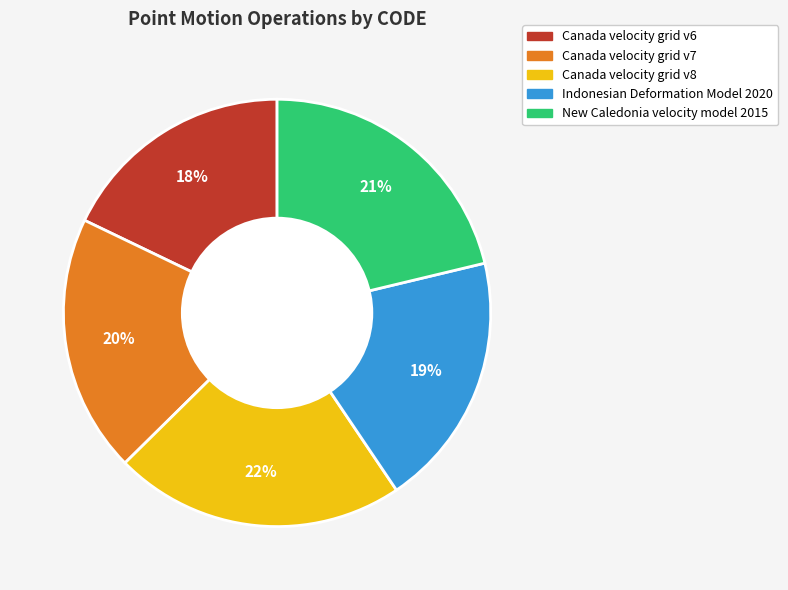

Count the number of slices in the pie.

5